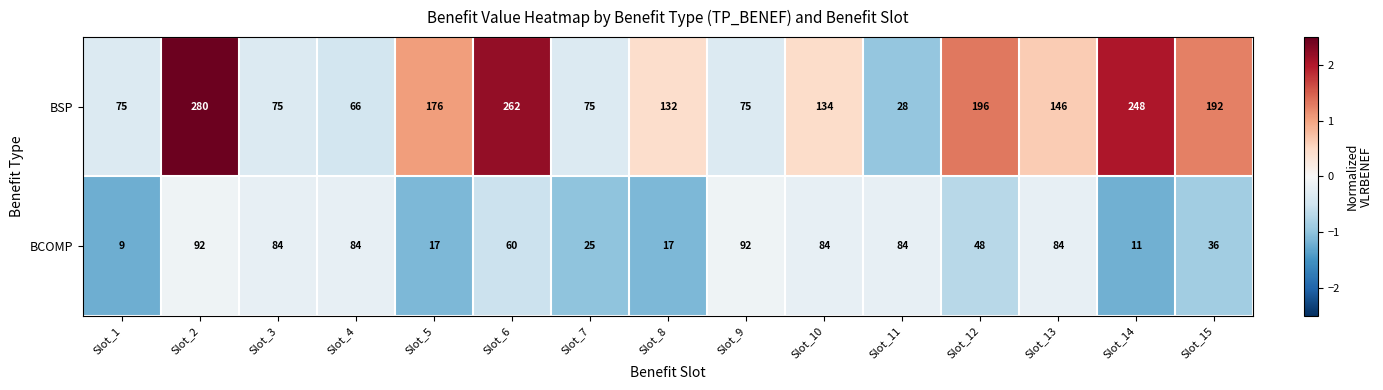

Rank the series by their average value, from highest to lowest.

BSP, BCOMP